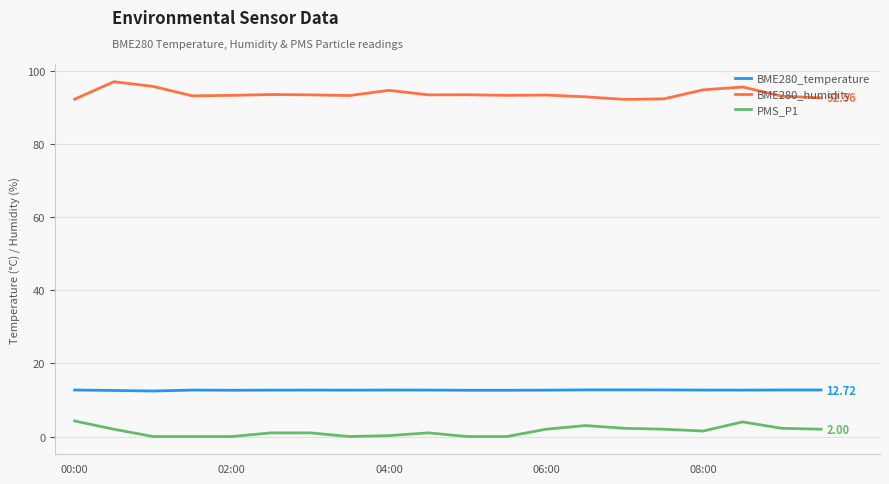

Which series has the largest total across all categories?

BME280_humidity